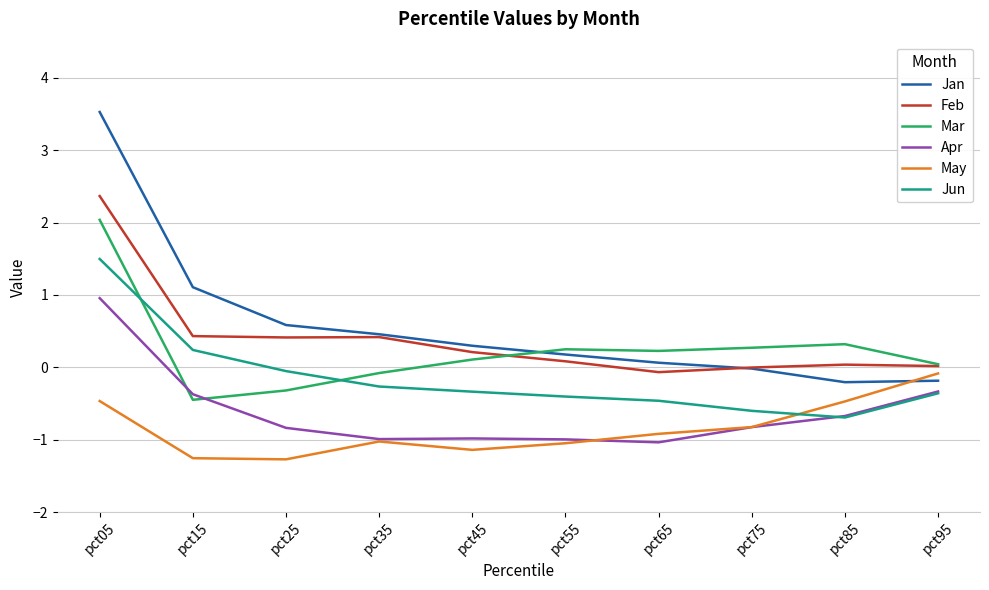

Is it true that Jun equals -0.5 at pct65?

True